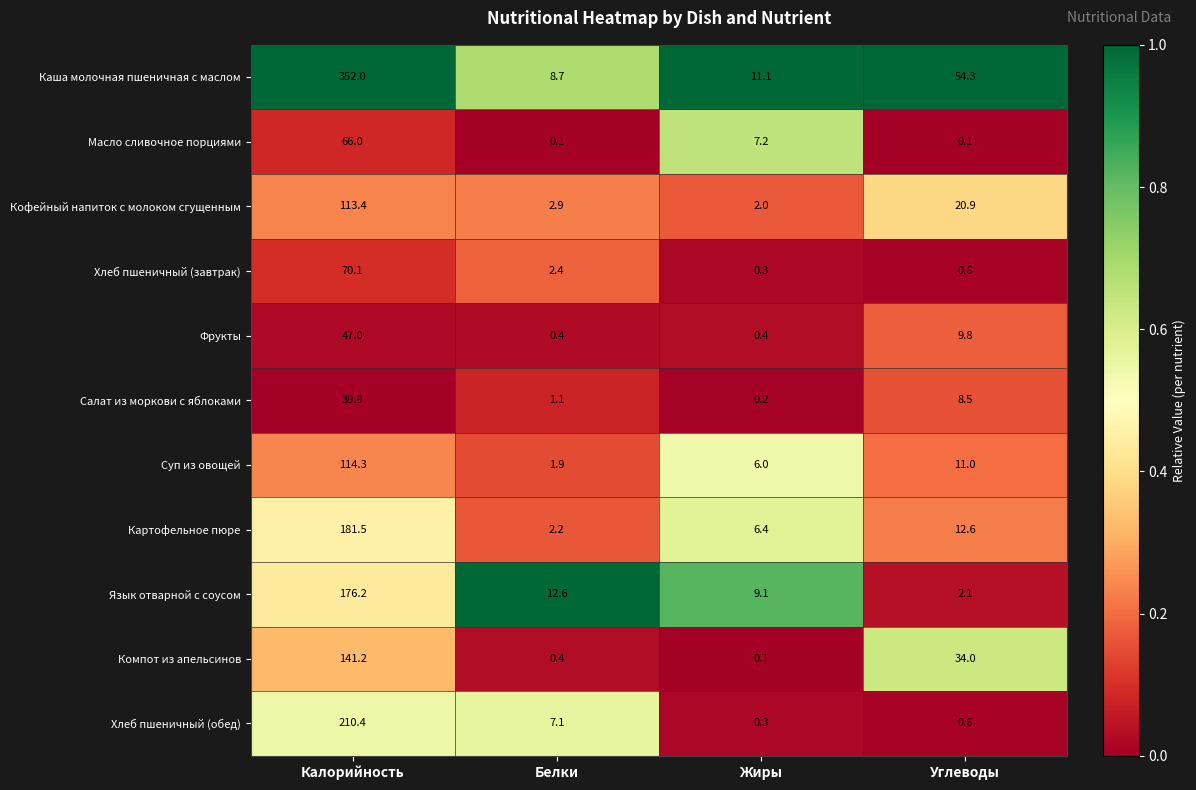

What is the approximate value of Компот из апельсинов at Белки?

0.4